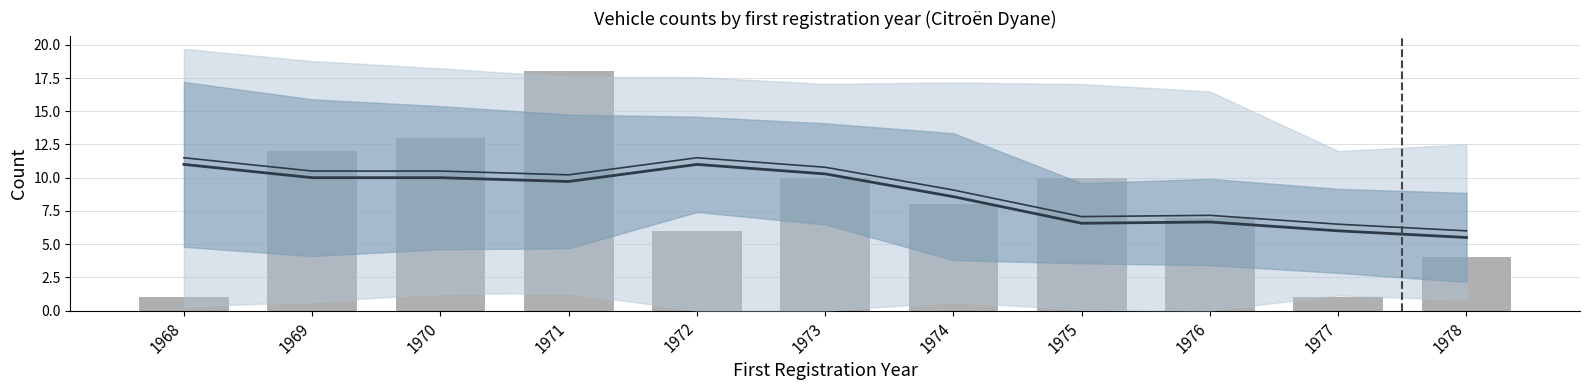

Is the value of Count per year at 1972 greater than the value of Rolling mean at 1974?

No